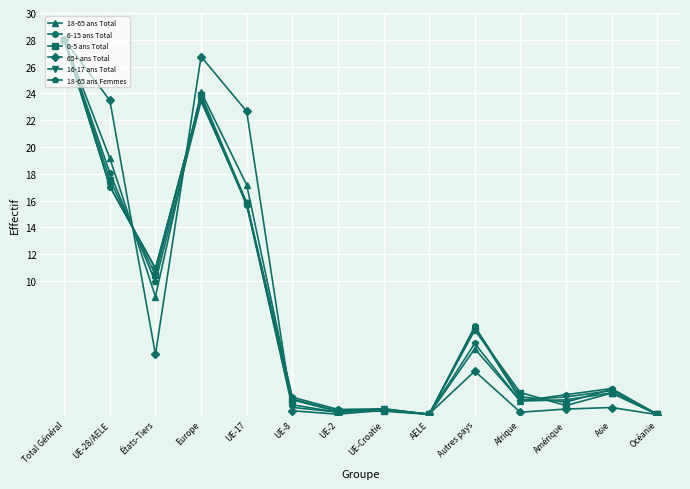

What is the label of the 11th point from the right?

Europe